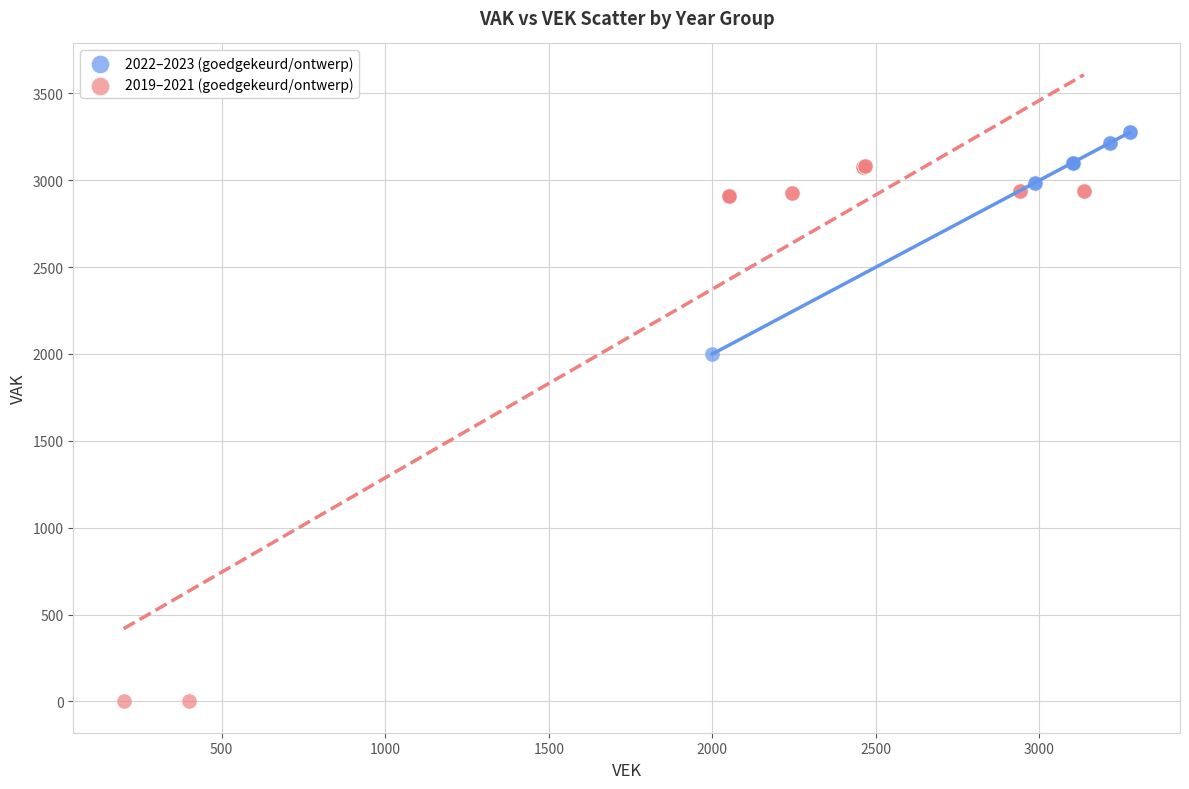

Which series contains the lowest Y value?

2019–2021 (goedgekeurd/ontwerp)